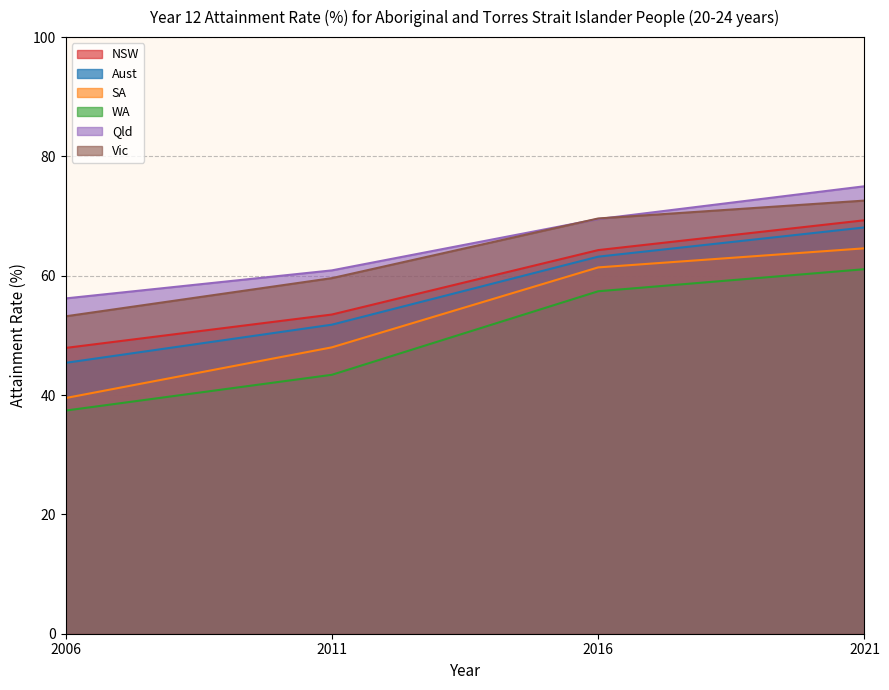

At which category is the sum across all series the highest?

2021